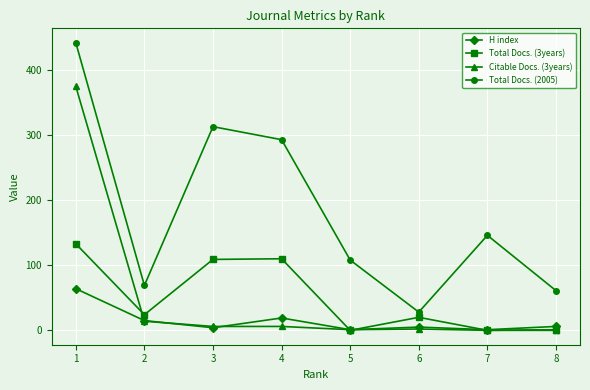

Rank the series by their maximum value, from highest to lowest.

Total Docs. (2005), Citable Docs. (3years), Total Docs. (3years), H index